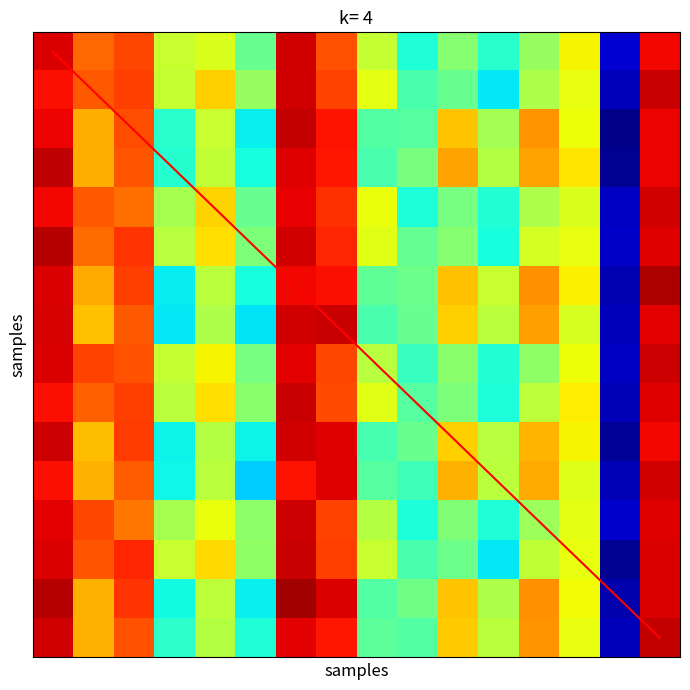

The Тамбовская обл. series shows 148.5 at 7. True or false?

False